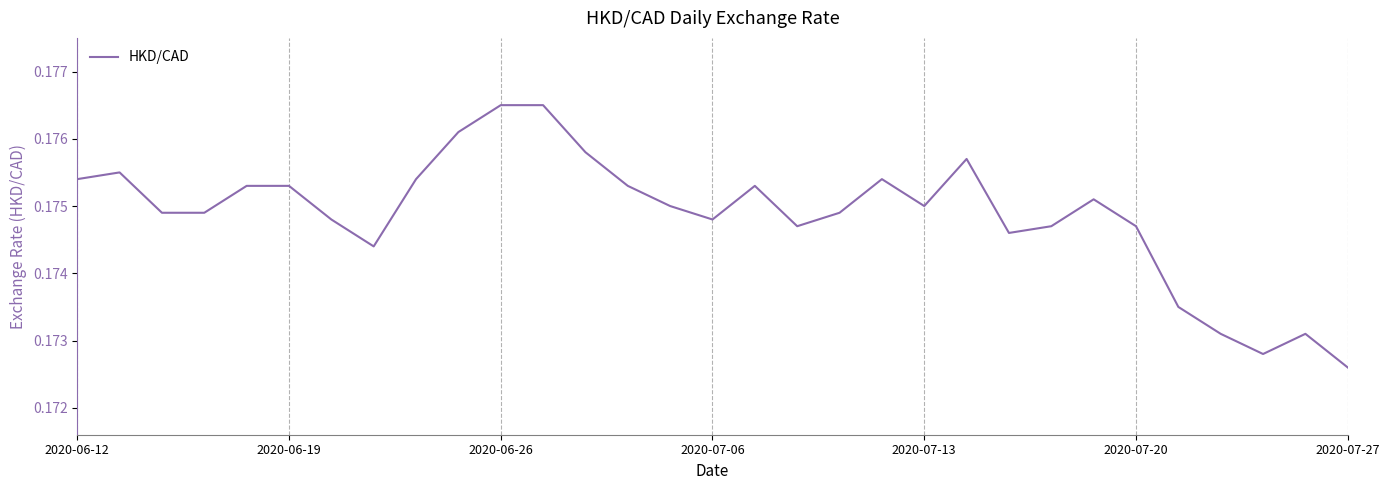

Which category has the lowest value across all series?

2020-07-27